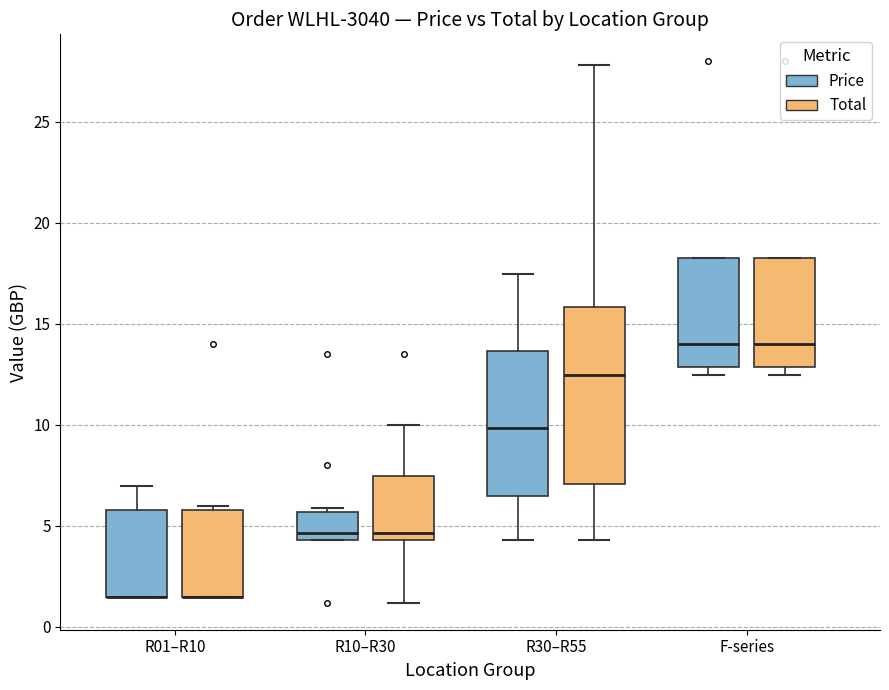

Where is the upper edge of the box for R01–R10 (Price) on the y-axis? The values are not printed on the chart, so give them approximately, as read against the axis.

6.0